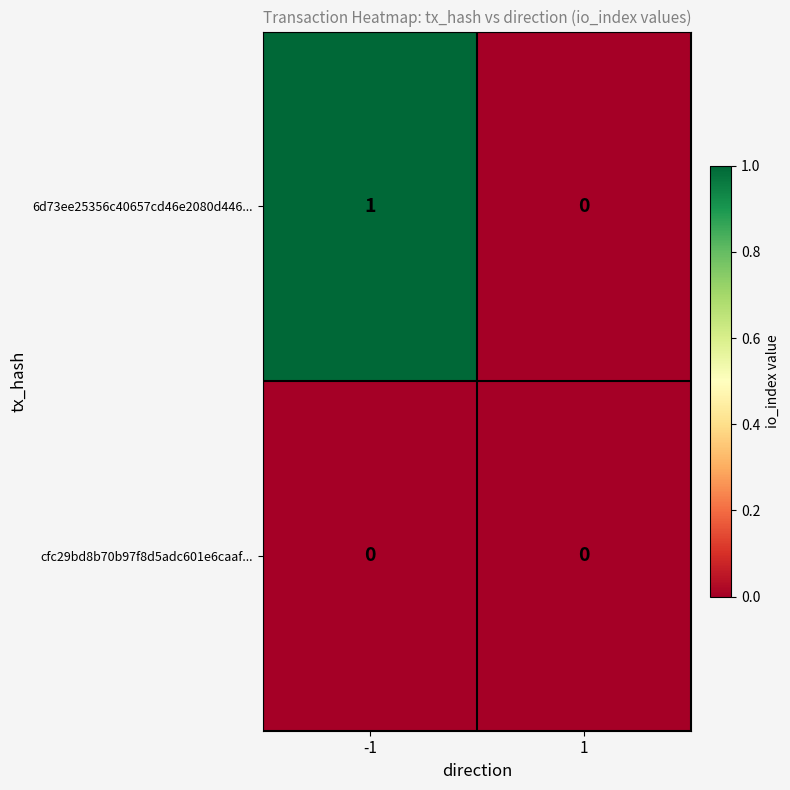

At which category is the sum across all series the highest?

-1